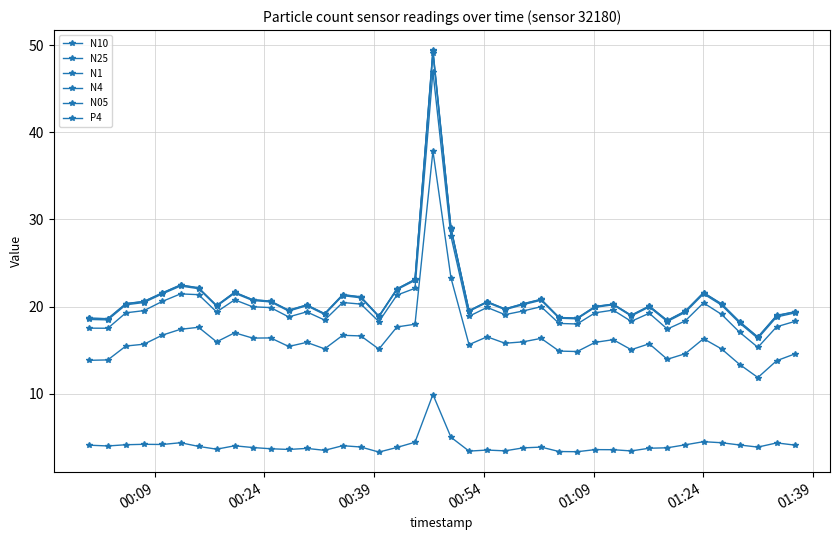

What is the difference between the maximum and minimum values in the N1 series?

31.6